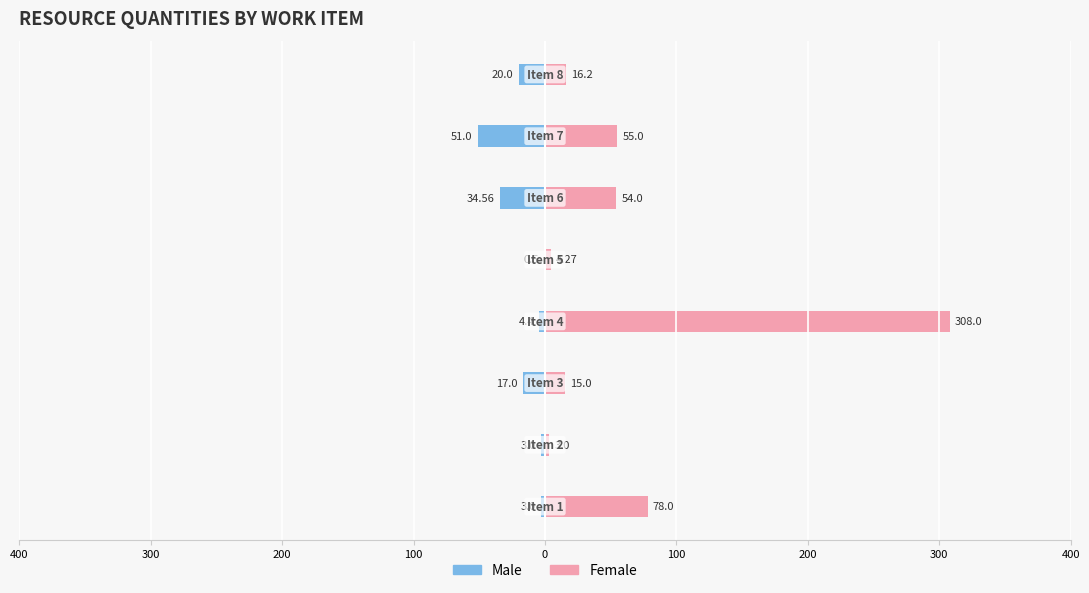

Which series has the largest range (max minus min)?

Female